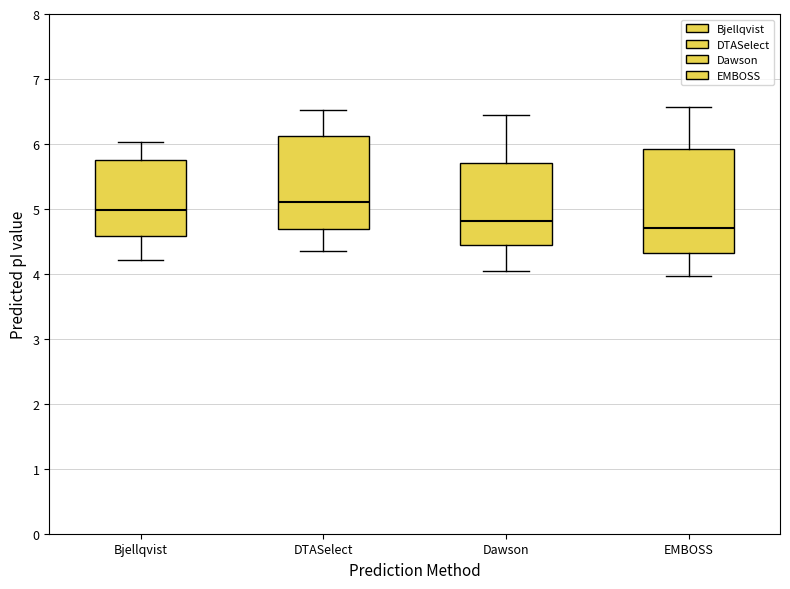

Where does the upper whisker of the box for Bjellqvist end on the y-axis? The values are not printed on the chart, so give them approximately, as read against the axis.

6.0